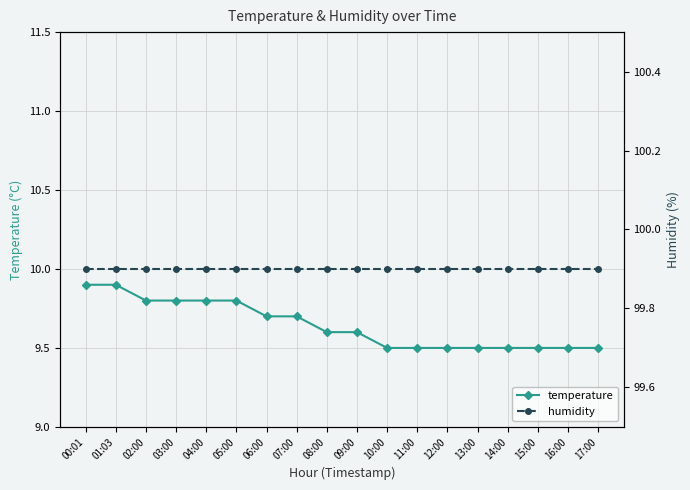

Which series has the largest total across all categories?

humidity